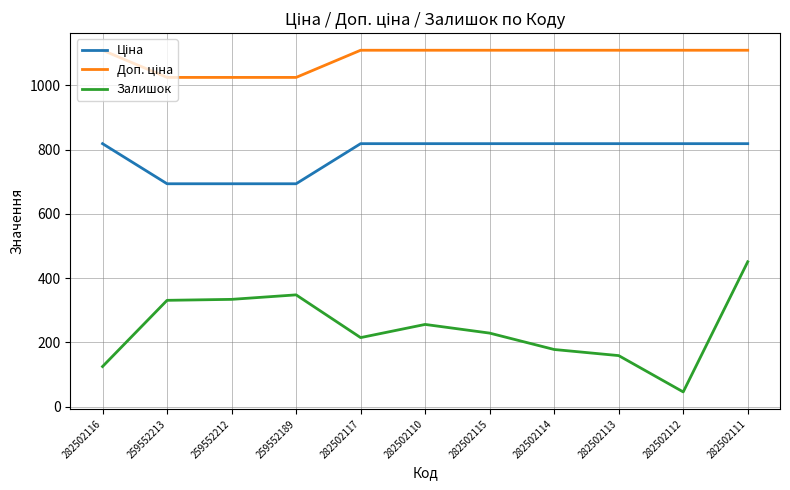

What is the total value across all series at 259552213?

2049.3